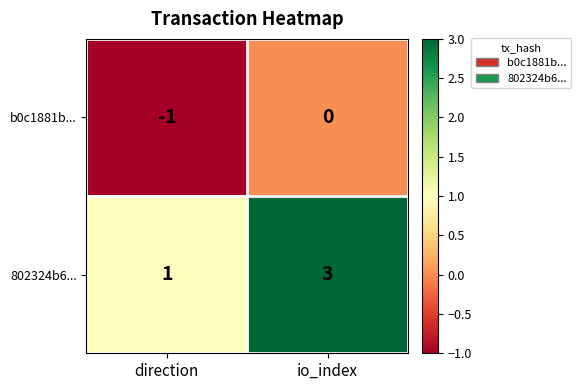

What is the sum of the 802324b6... values at io_index and direction?

4